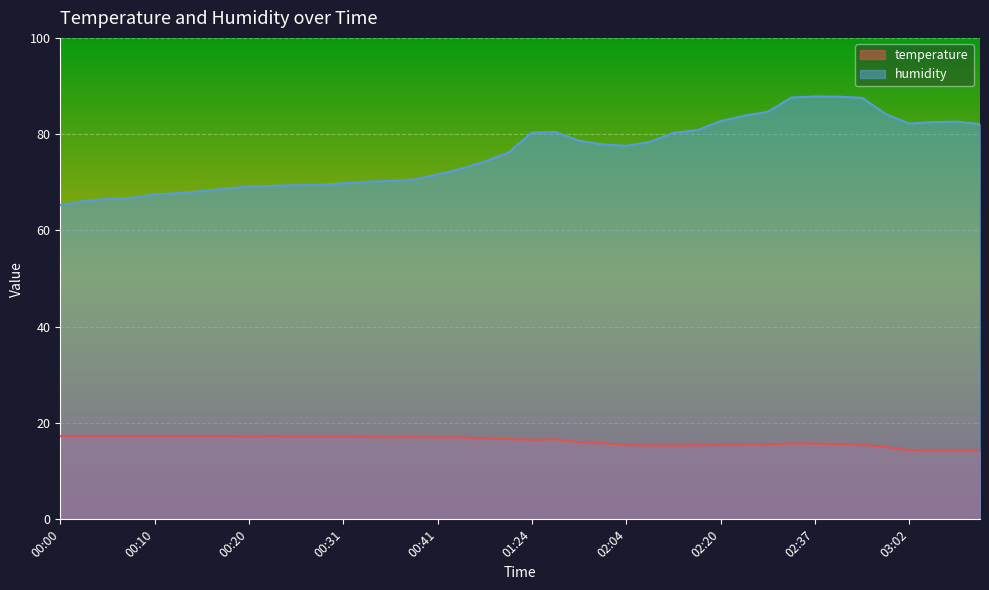

Between 01:24 and 02:23, which series saw the biggest shift?

humidity